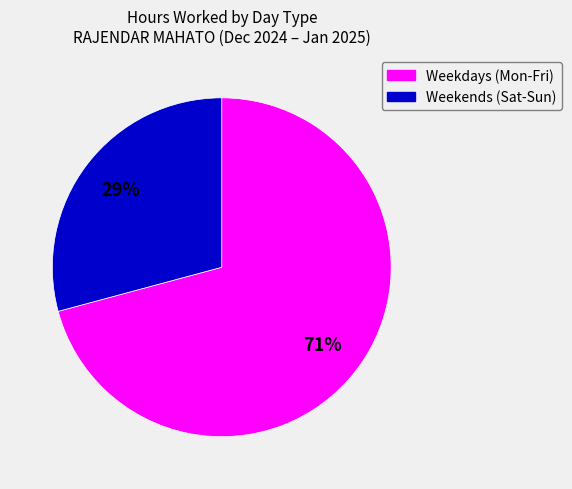

Is there any slice that represents more than half of the pie?

Yes